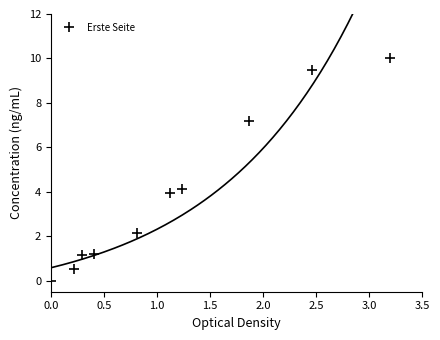

What is the highest value of the Erste Seite series?

10.0